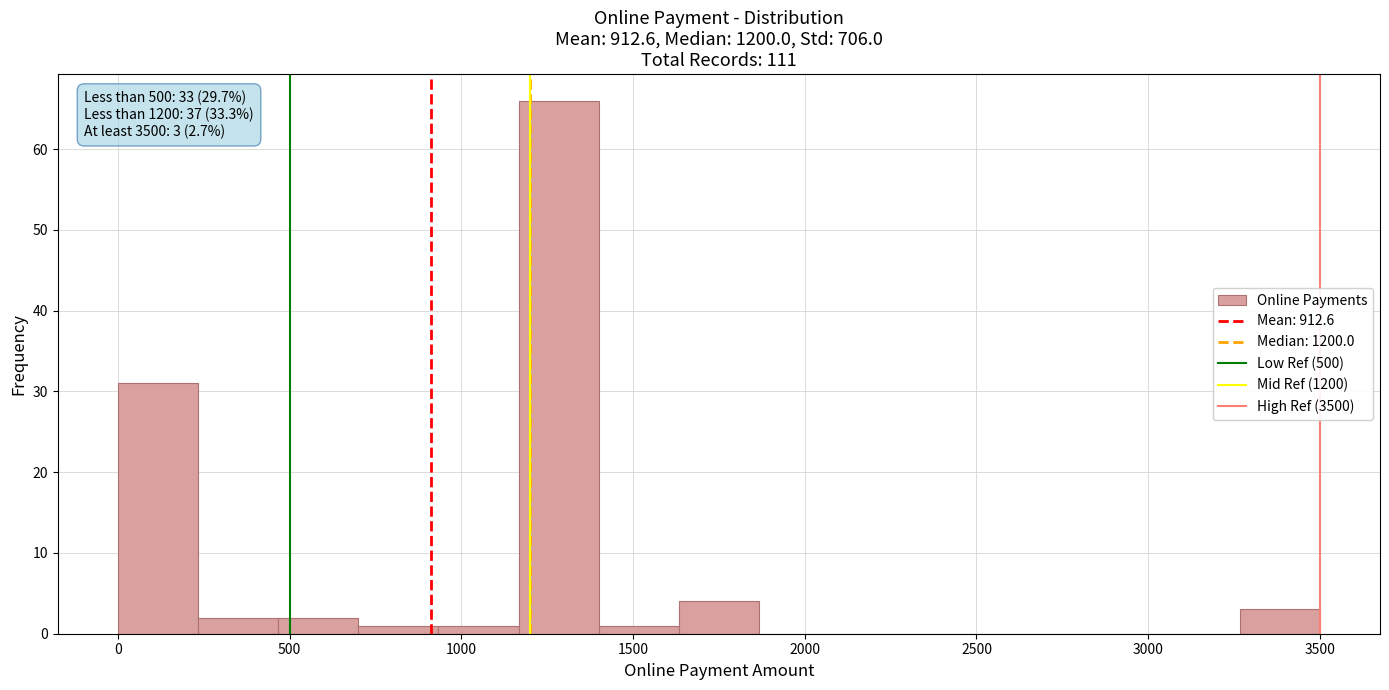

Which range on the x-axis has the tallest bar?

1150 to 1400